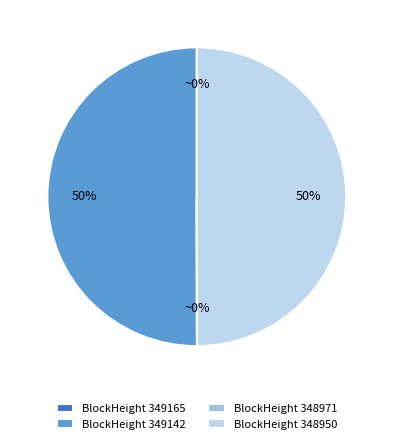

To the nearest percent, what is the average slice percentage?

25%